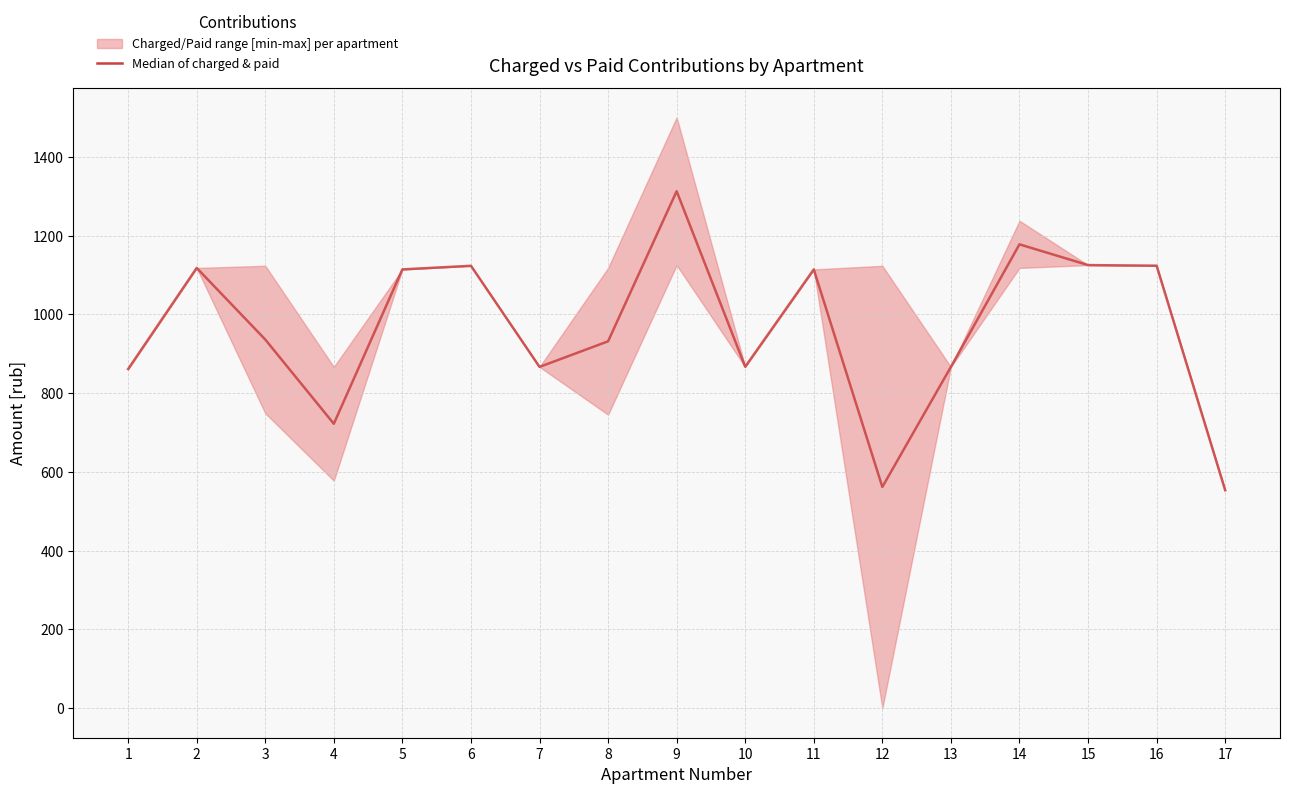

How many lines are shown in the chart?

1